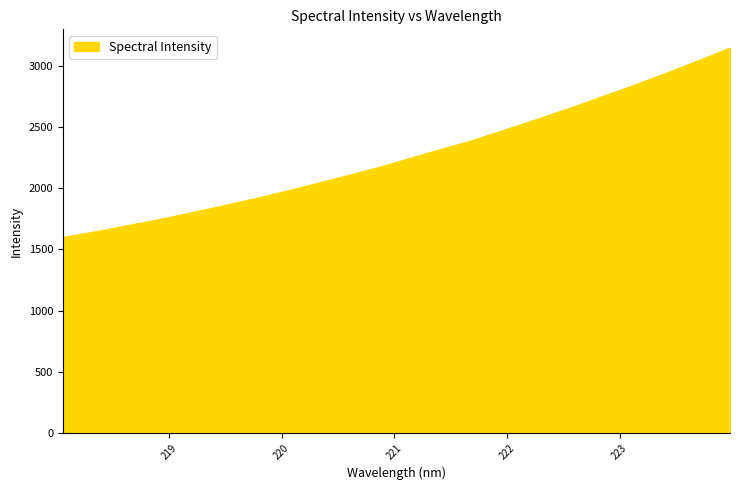

What is the minimum value shown in the chart?

1593.6